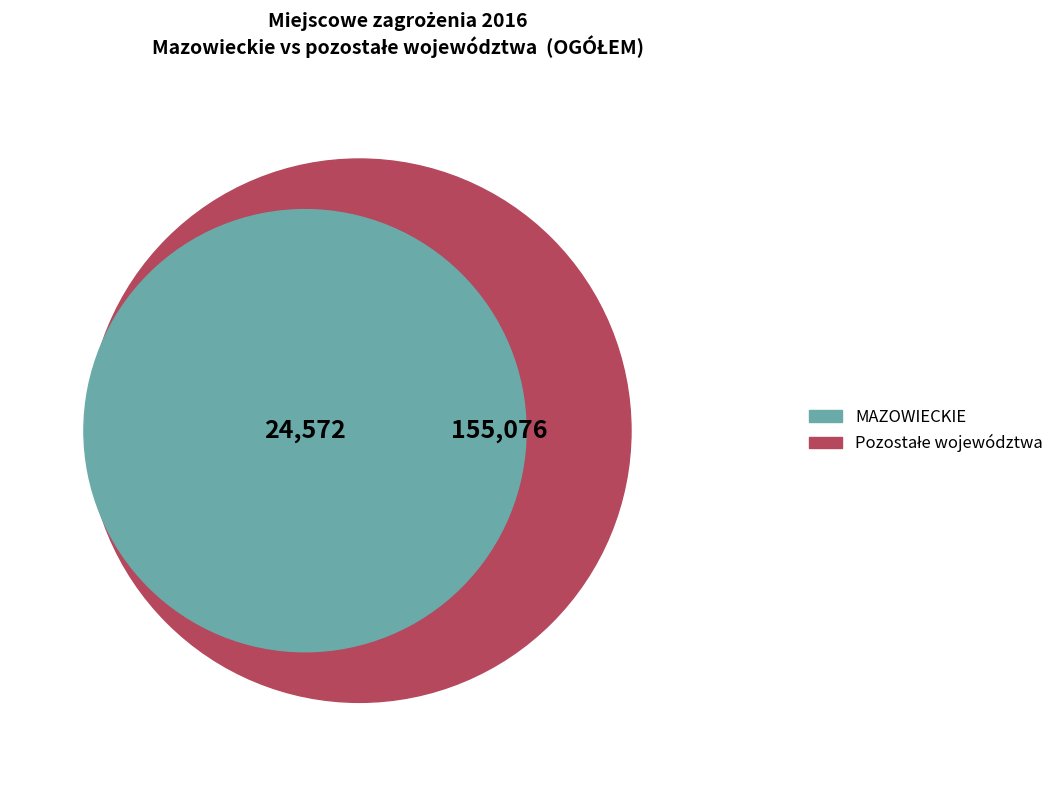

The POMORSKIE slice represents 20% of the pie. True or false?

False